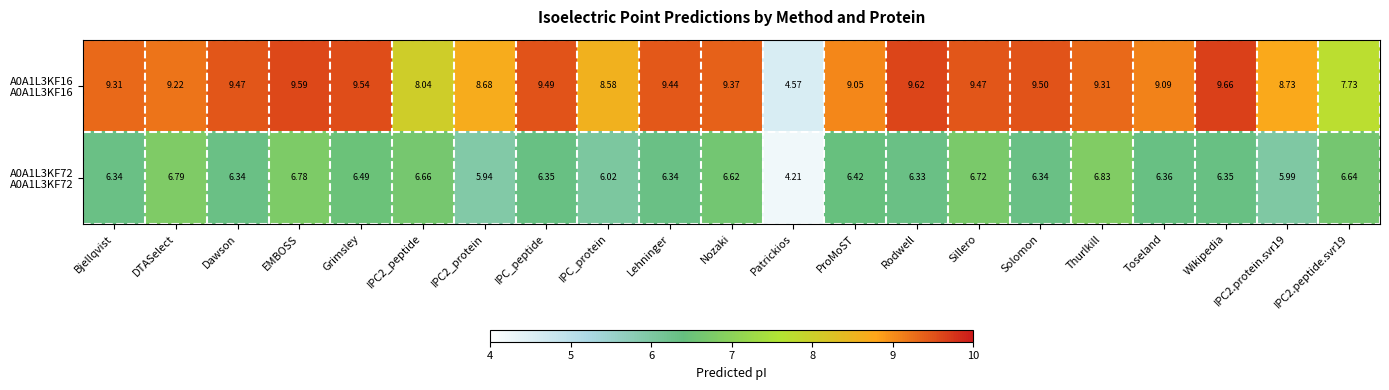

Which label corresponds to the smallest value in the chart?

Patrickios